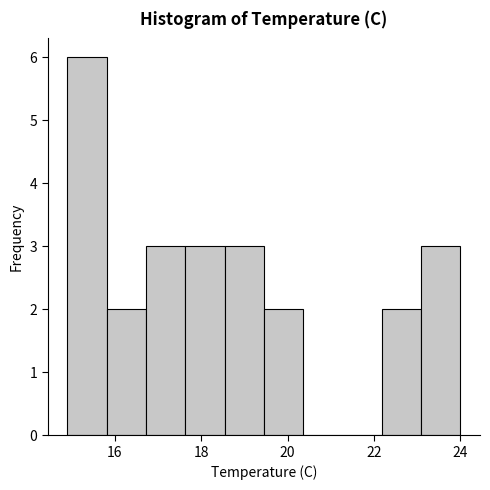

Reading left to right, transcribe this chart: for each bar, give the range it covers on the x-axis and its height. Neither the bar edges nor the heights are printed on the chart, so give them approximately, as read against the axes.

15.0 to 15.8: 6
15.8 to 16.8: 2
16.8 to 17.6: 3
17.6 to 18.6: 3
18.6 to 19.4: 3
19.4 to 20.4: 2
20.4 to 21.2: 0
21.2 to 22.2: 0
22.2 to 23.0: 2
23.0 to 24.0: 3